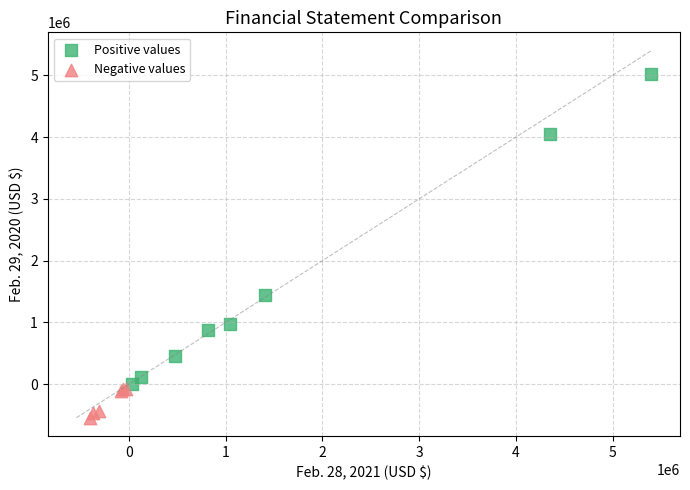

Which series reaches the minimum Y coordinate?

Negative values